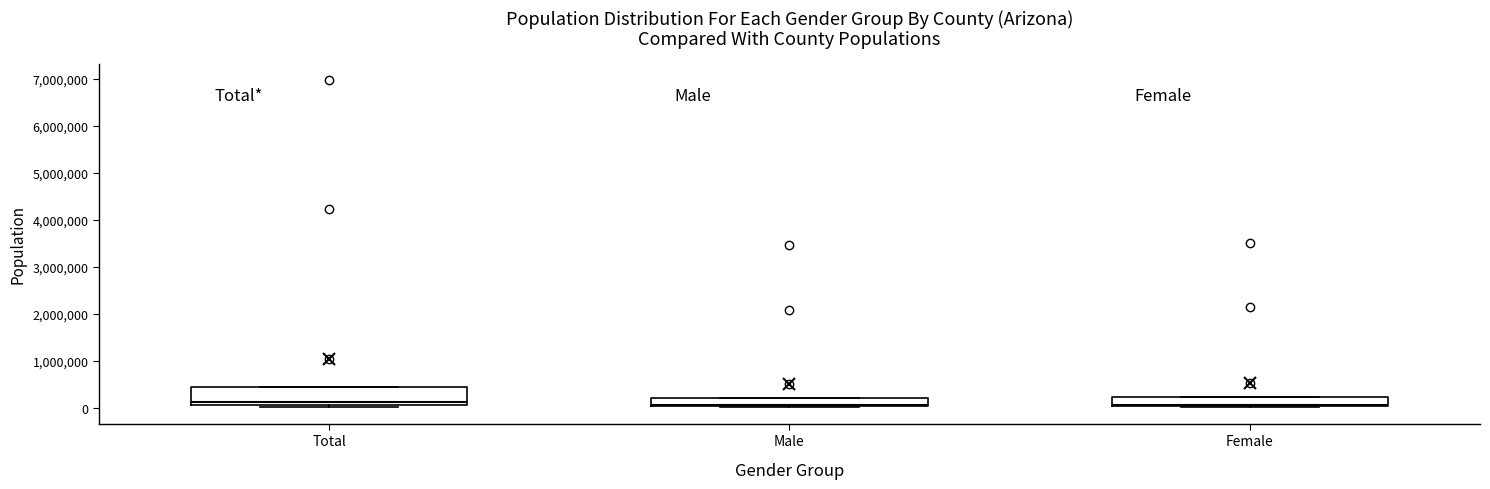

Comparing the boxes themselves (not the whiskers), which one is the tallest?

Total